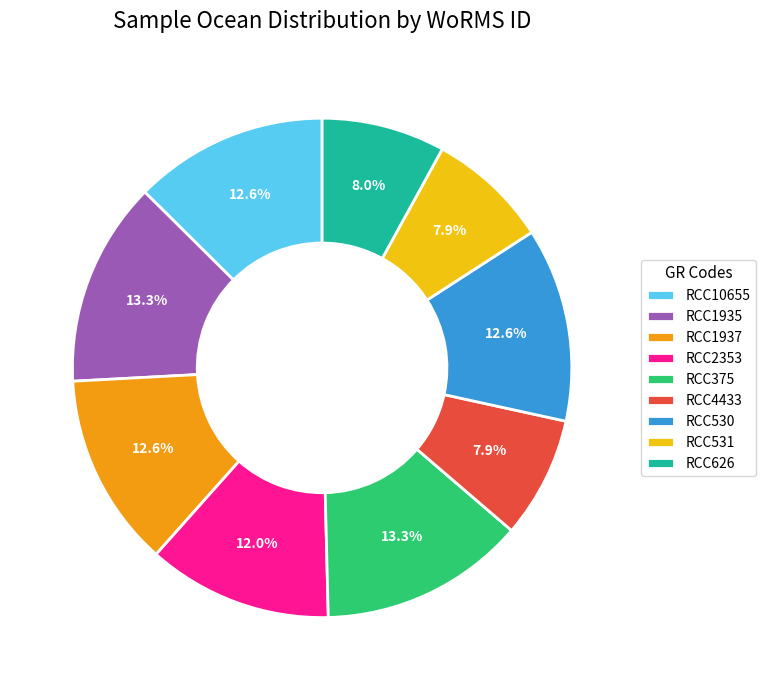

Does any single category account for the majority?

No